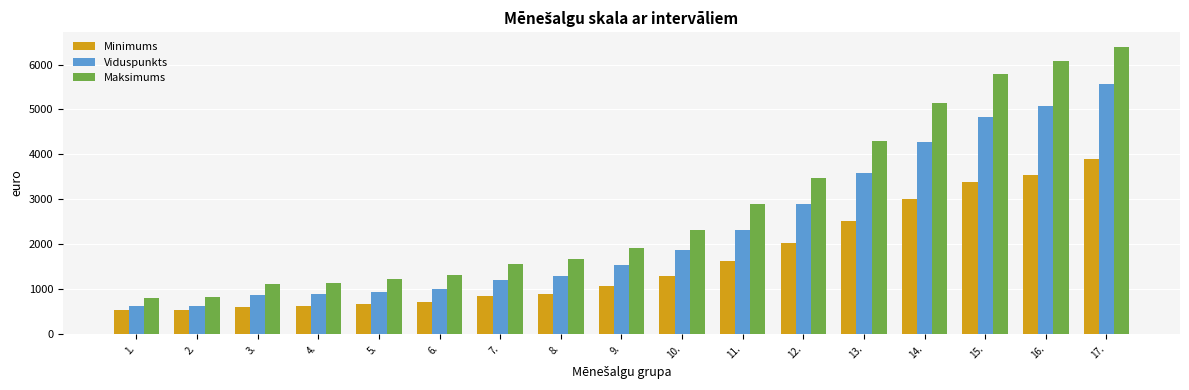

What is the value of the Viduspunkts bar at the 11th from the left?

2321